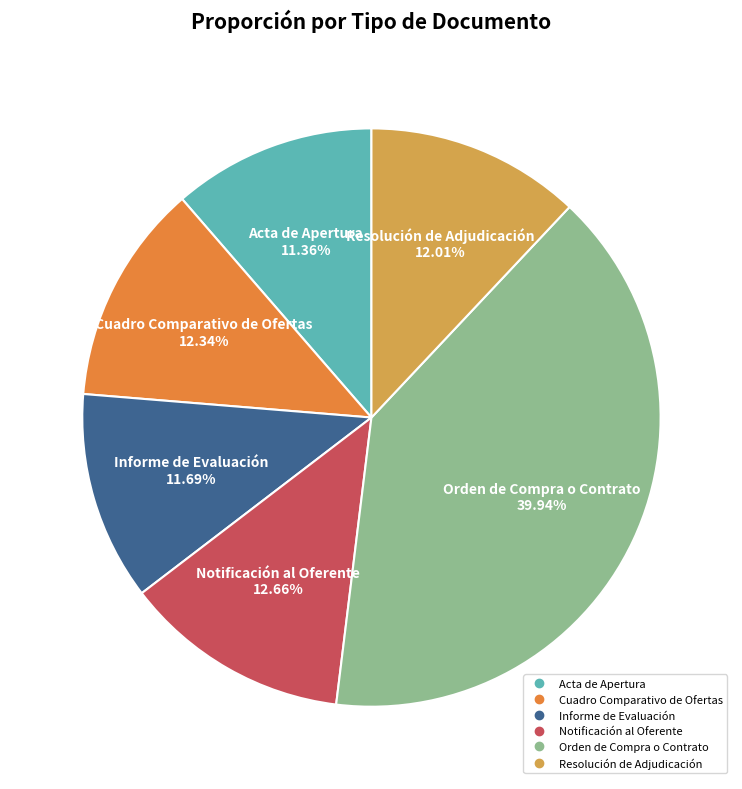

What percentage is the Resolución de Adjudicación slice, to the nearest percent?

12%